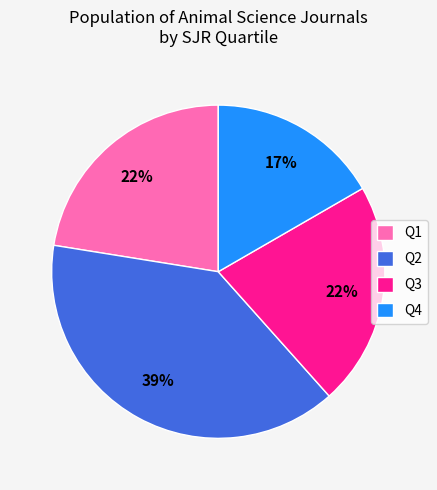

True or false: Q1 accounts for 22% of the total.

True